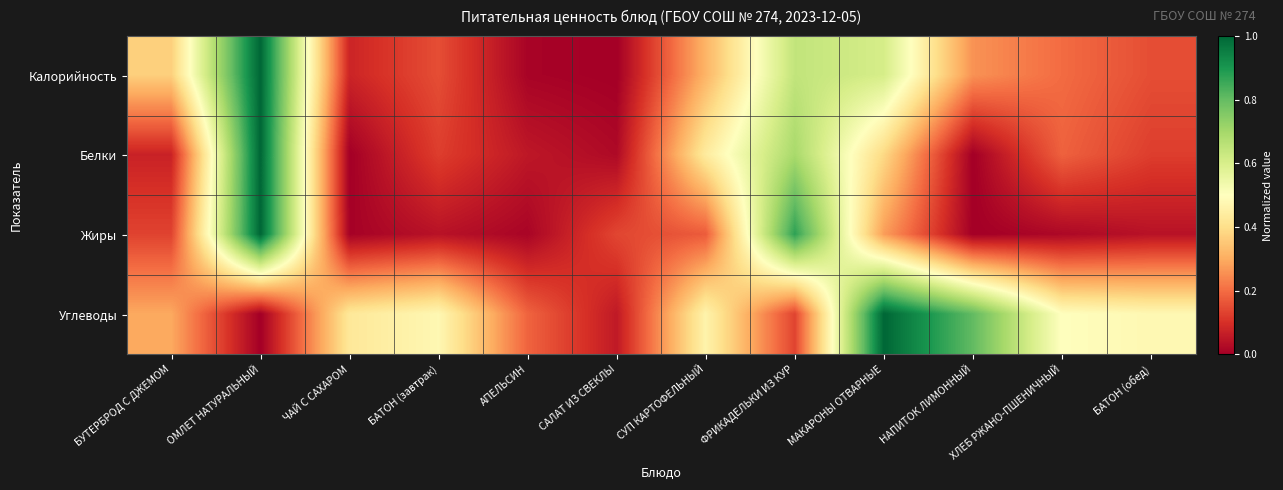

Reading left to right, extract all data points from this chart.

Калорийность: БУТЕРБРОД С ДЖЕМОМ=0.4	ОМЛЕТ НАТУРАЛЬНЫЙ=1.0	ЧАЙ С САХАРОМ=0.1	БАТОН (завтрак)=0.2	АПЕЛЬСИН=0.0	САЛАТ ИЗ СВЕКЛЫ=0.0	СУП КАРТОФЕЛЬНЫЙ=0.3	ФРИКАДЕЛЬКИ ИЗ КУР=0.6	МАКАРОНЫ ОТВАРНЫЕ=0.6	НАПИТОК ЛИМОННЫЙ=0.3	ХЛЕБ РЖАНО-ПШЕНИЧНЫЙ=0.2	БАТОН (обед)=0.2
Белки: БУТЕРБРОД С ДЖЕМОМ=0.1	ОМЛЕТ НАТУРАЛЬНЫЙ=1.0	ЧАЙ С САХАРОМ=0.0	БАТОН (завтрак)=0.1	АПЕЛЬСИН=0.1	САЛАТ ИЗ СВЕКЛЫ=0.0	СУП КАРТОФЕЛЬНЫЙ=0.4	ФРИКАДЕЛЬКИ ИЗ КУР=0.7	МАКАРОНЫ ОТВАРНЫЕ=0.4	НАПИТОК ЛИМОННЫЙ=0.0	ХЛЕБ РЖАНО-ПШЕНИЧНЫЙ=0.2	БАТОН (обед)=0.1
Жиры: БУТЕРБРОД С ДЖЕМОМ=0.1	ОМЛЕТ НАТУРАЛЬНЫЙ=1.0	ЧАЙ С САХАРОМ=0.0	БАТОН (завтрак)=0.0	АПЕЛЬСИН=0.0	САЛАТ ИЗ СВЕКЛЫ=0.1	СУП КАРТОФЕЛЬНЫЙ=0.2	ФРИКАДЕЛЬКИ ИЗ КУР=0.9	МАКАРОНЫ ОТВАРНЫЕ=0.3	НАПИТОК ЛИМОННЫЙ=0.0	ХЛЕБ РЖАНО-ПШЕНИЧНЫЙ=0.0	БАТОН (обед)=0.0
Углеводы: БУТЕРБРОД С ДЖЕМОМ=0.3	ОМЛЕТ НАТУРАЛЬНЫЙ=0.0	ЧАЙ С САХАРОМ=0.4	БАТОН (завтрак)=0.5	АПЕЛЬСИН=0.2	САЛАТ ИЗ СВЕКЛЫ=0.1	СУП КАРТОФЕЛЬНЫЙ=0.5	ФРИКАДЕЛЬКИ ИЗ КУР=0.1	МАКАРОНЫ ОТВАРНЫЕ=1.0	НАПИТОК ЛИМОННЫЙ=0.8	ХЛЕБ РЖАНО-ПШЕНИЧНЫЙ=0.5	БАТОН (обед)=0.5